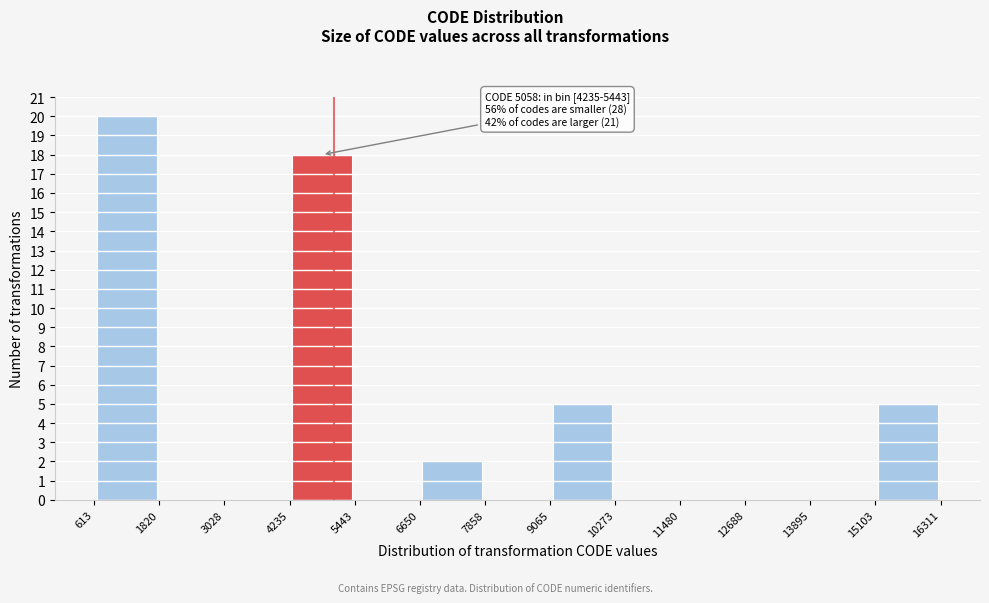

Over which range of the x-axis is the bar tallest?

613 to 1820